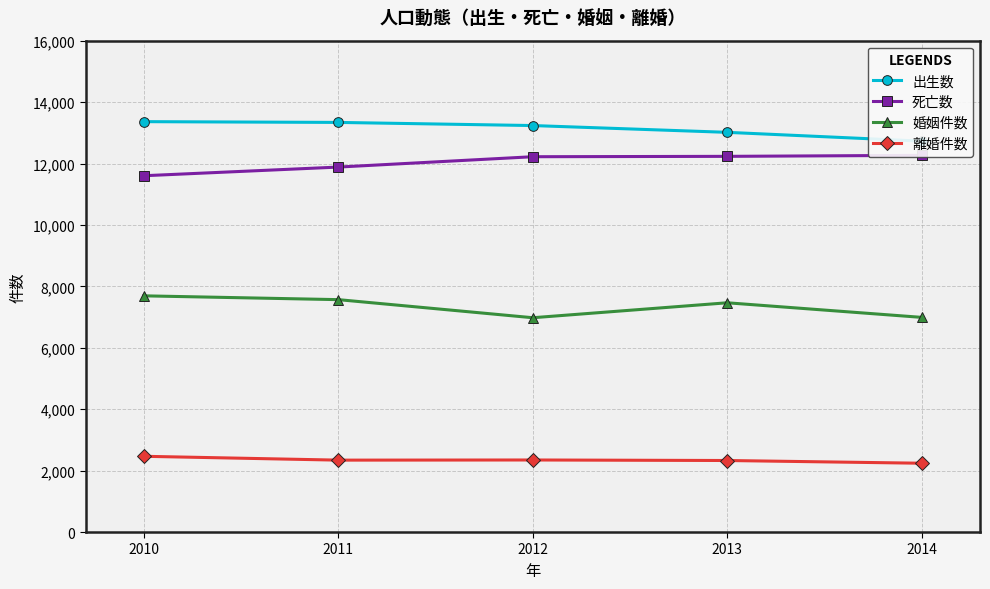

How many distinct data groups are displayed?

4